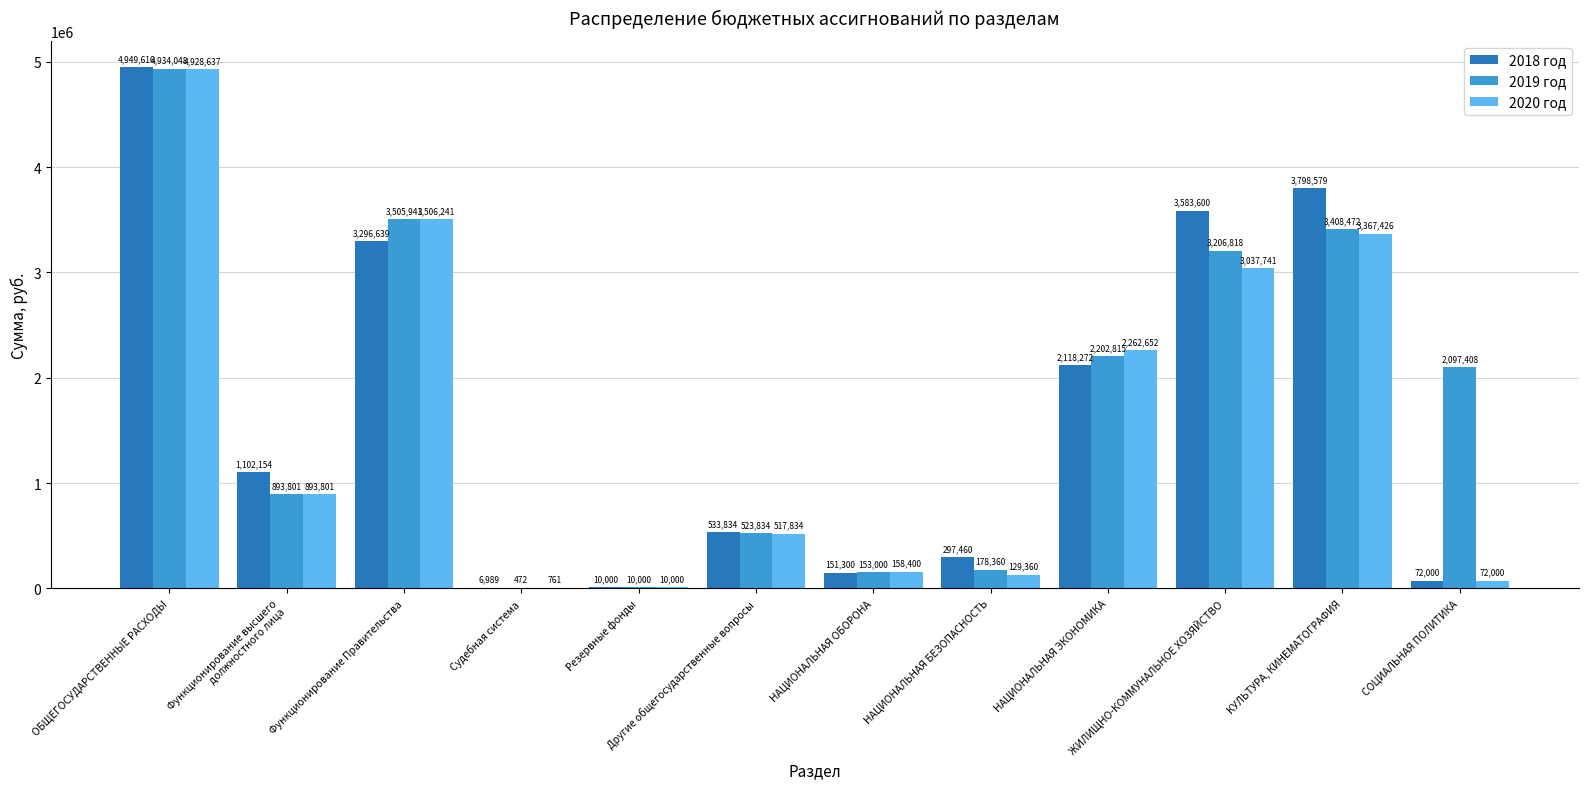

Is it true that 2019 год equals 5097394.6 at ЖИЛИЩНО-КОММУНАЛЬНОЕ ХОЗЯЙСТВО?

False